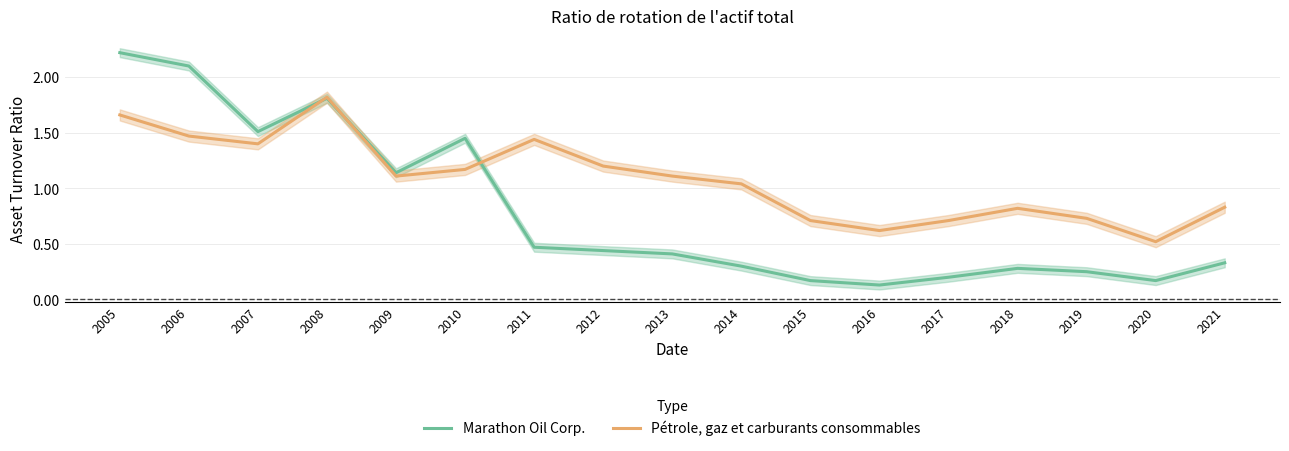

How many series are shown in this chart?

2